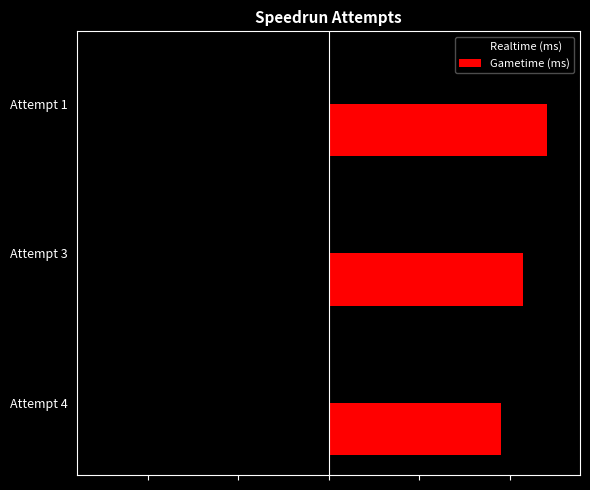

Reading right to left, extract all data points from this chart.

Realtime (ms): -505216	-448950	-400403
Gametime (ms): 482883	430016	381316